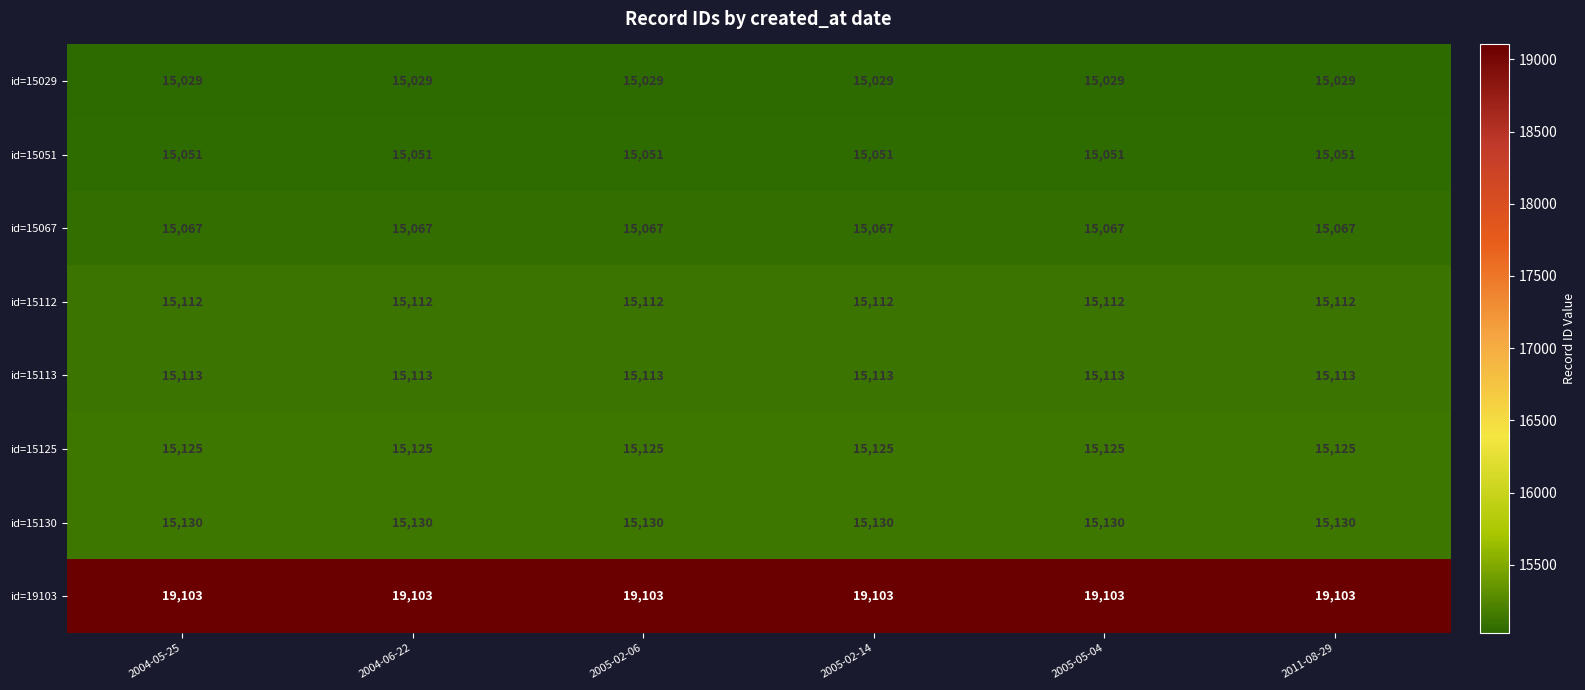

What is the spread (max minus min) of values at 2004-05-25?

4074